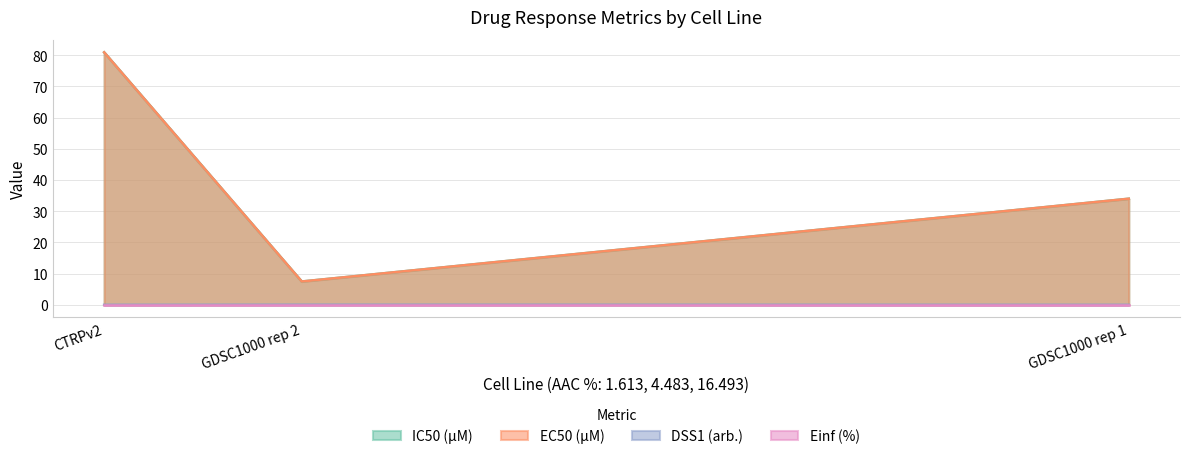

What are all the series names shown in the legend?

IC50 (µM), EC50 (µM), DSS1 (arb.), Einf (%)